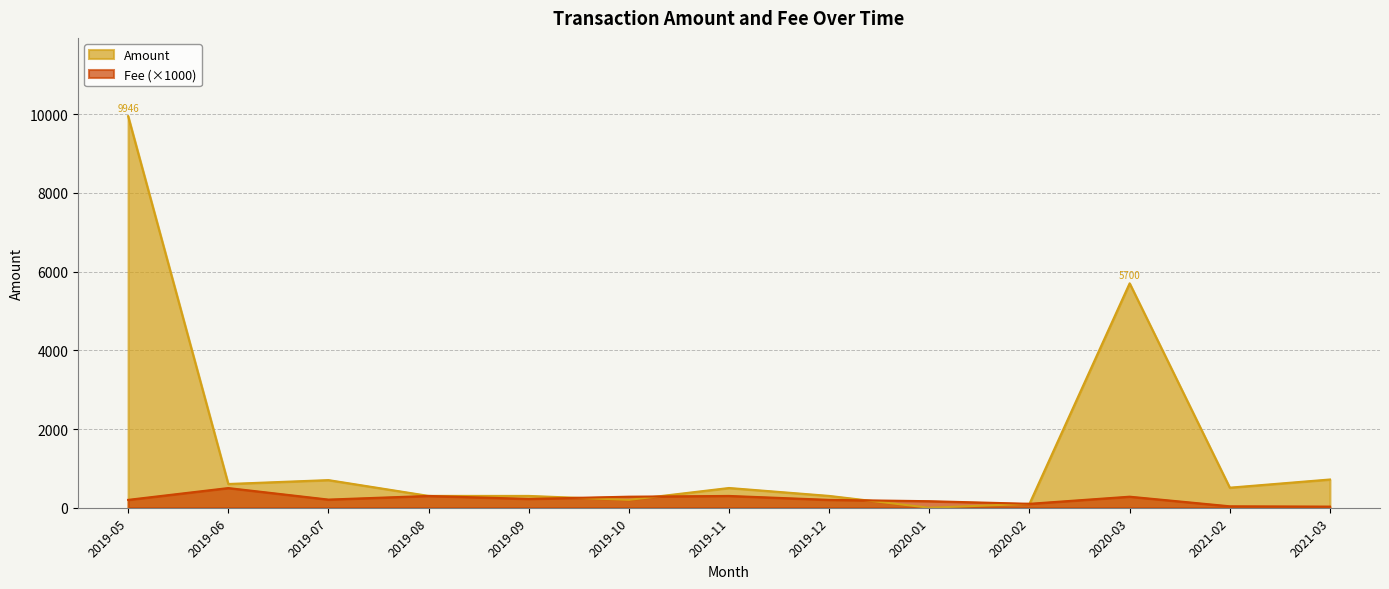

What is the label of the 9th point from the right?

2019-09